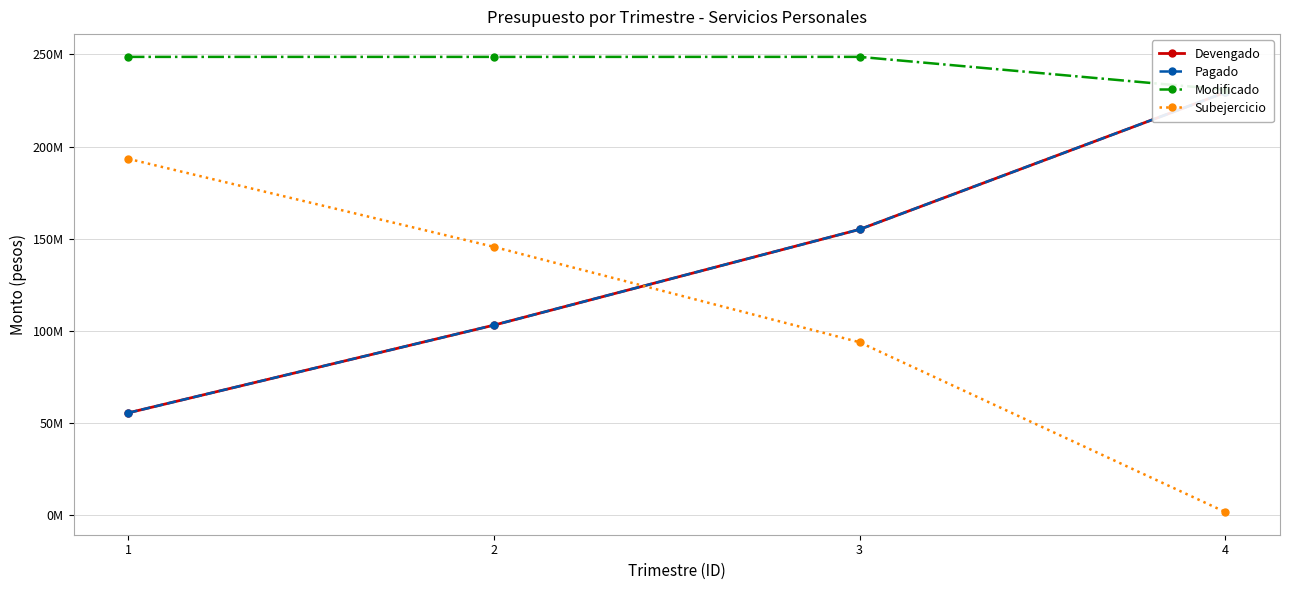

Does the chart have visible grid lines?

Yes